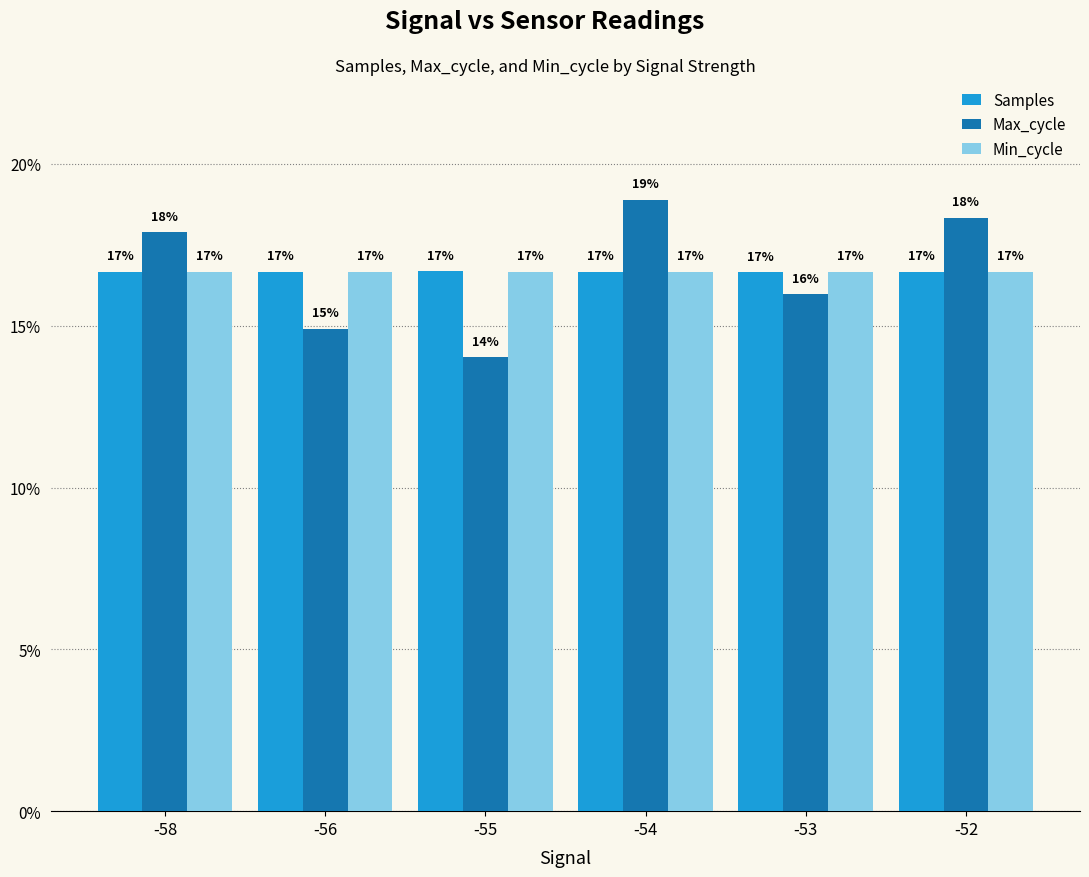

How many groups of bars are there?

6